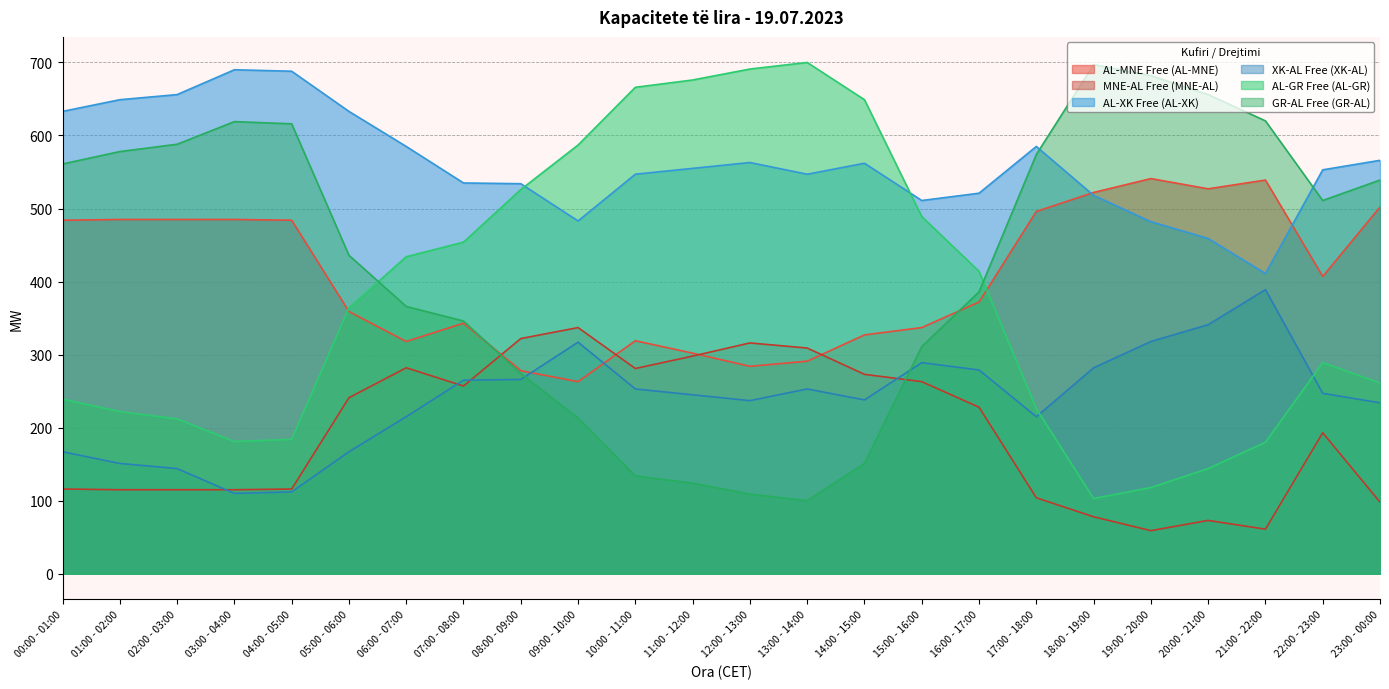

What are all the series names shown in the legend?

AL-MNE Free (AL-MNE), MNE-AL Free (MNE-AL), AL-XK Free (AL-XK), XK-AL Free (XK-AL), AL-GR Free (AL-GR), GR-AL Free (GR-AL)